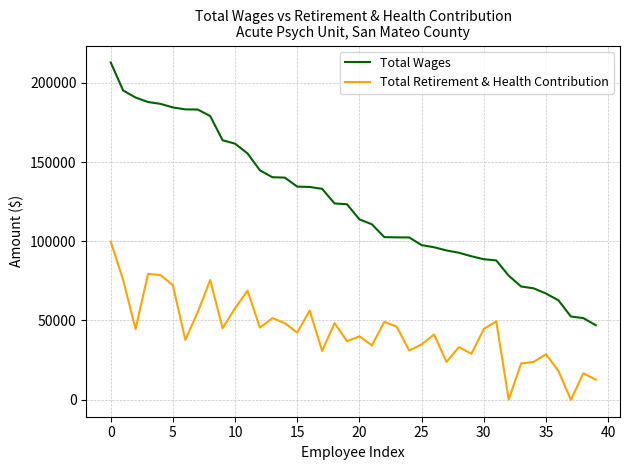

What is the lowest value of the Total Wages series?

46967